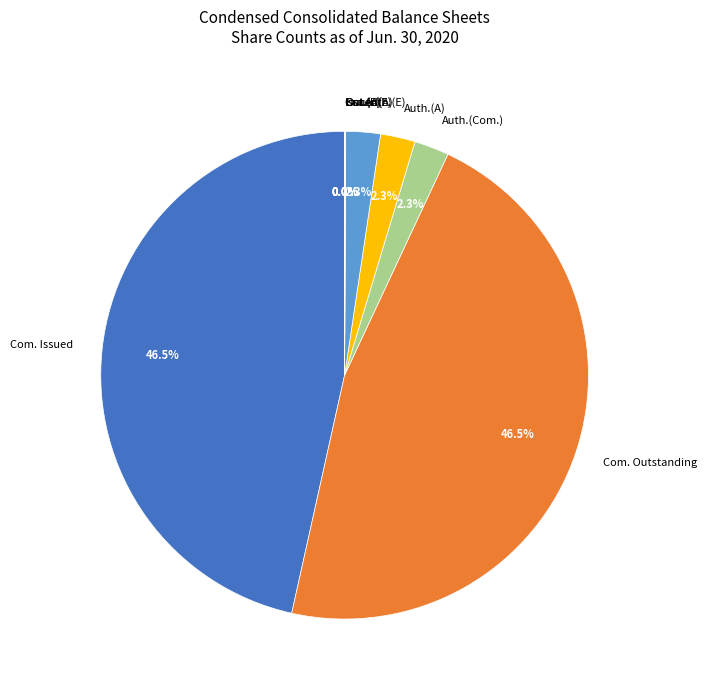

Is there a majority slice in this chart?

No